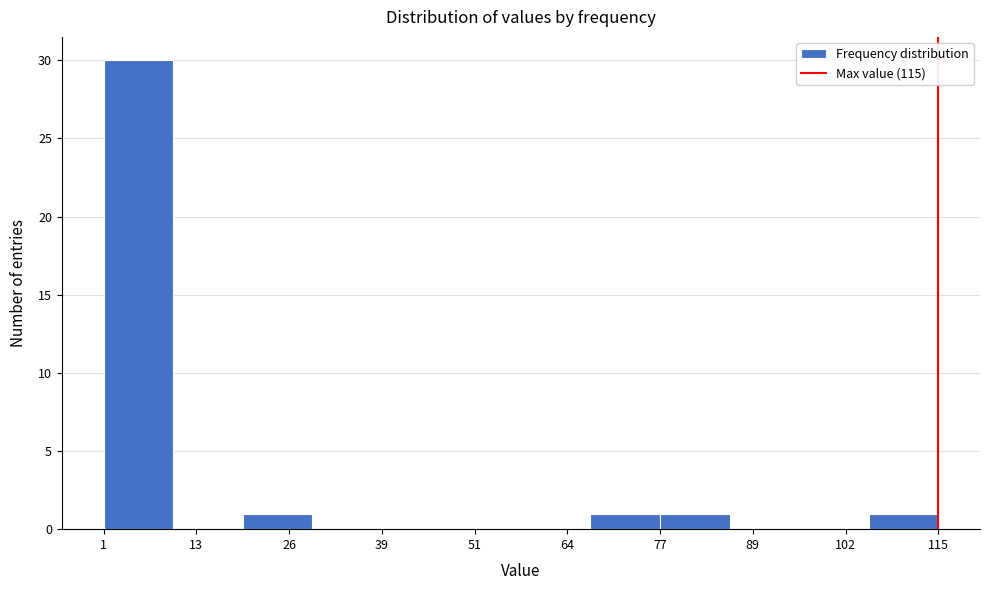

Over which range of the x-axis is the bar tallest?

1.0 to 10.5